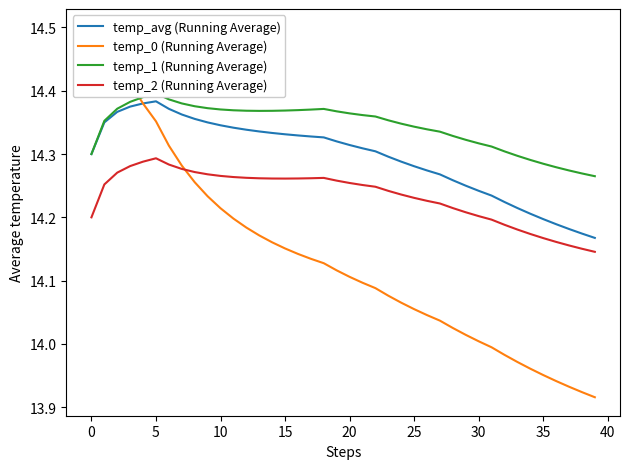

Where is the first local minimum for temp_2 (Running Average)?

15